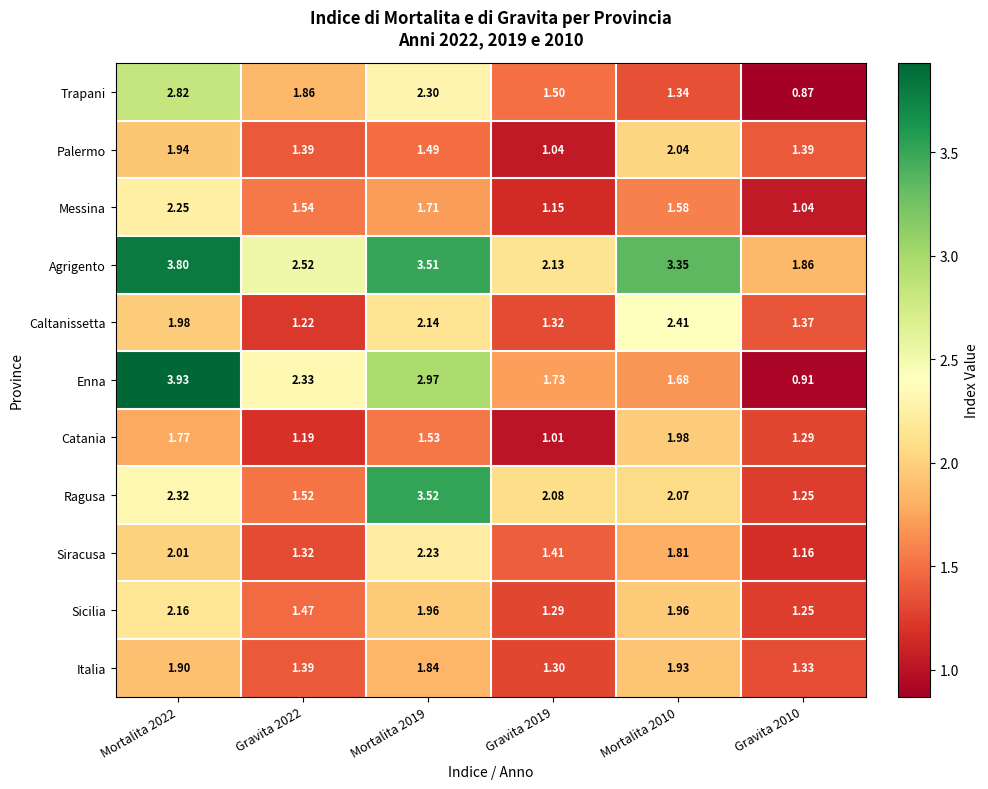

Which series has the largest total across all categories?

Agrigento